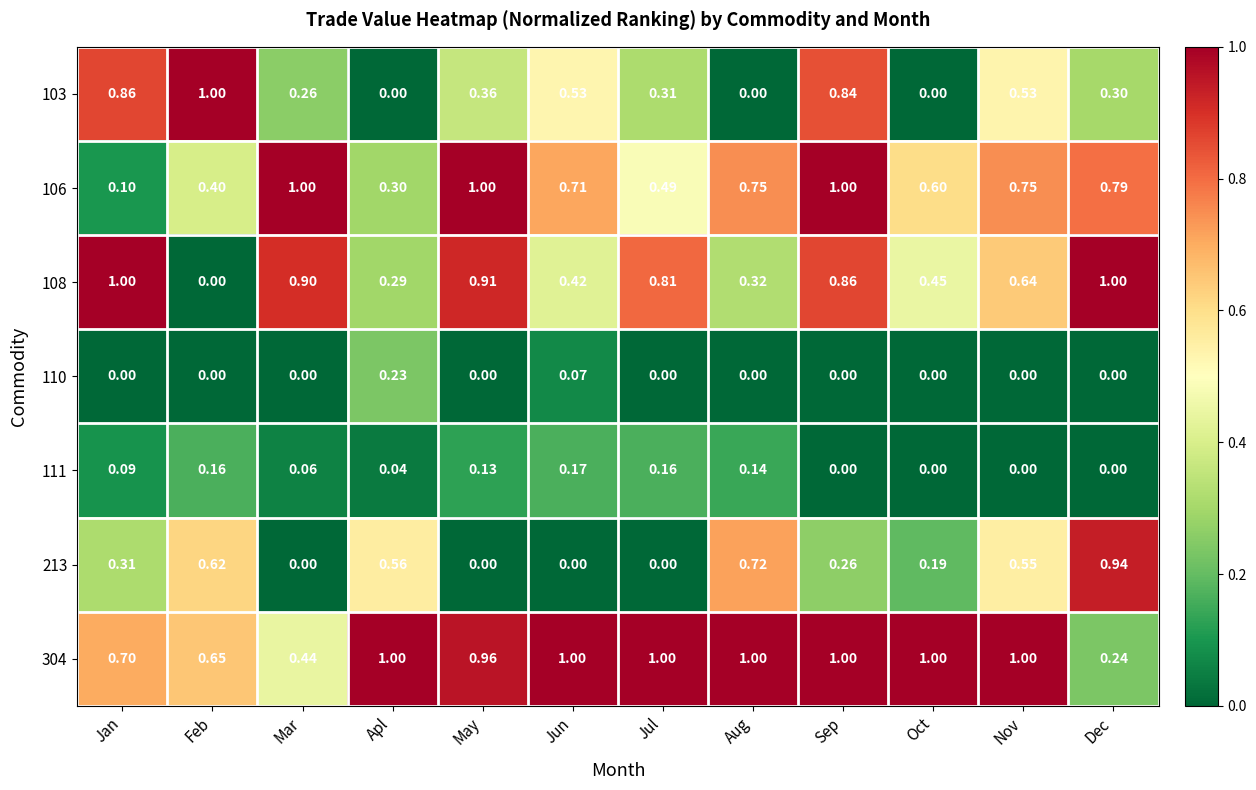

At which label is 108 closest to 0?

Feb